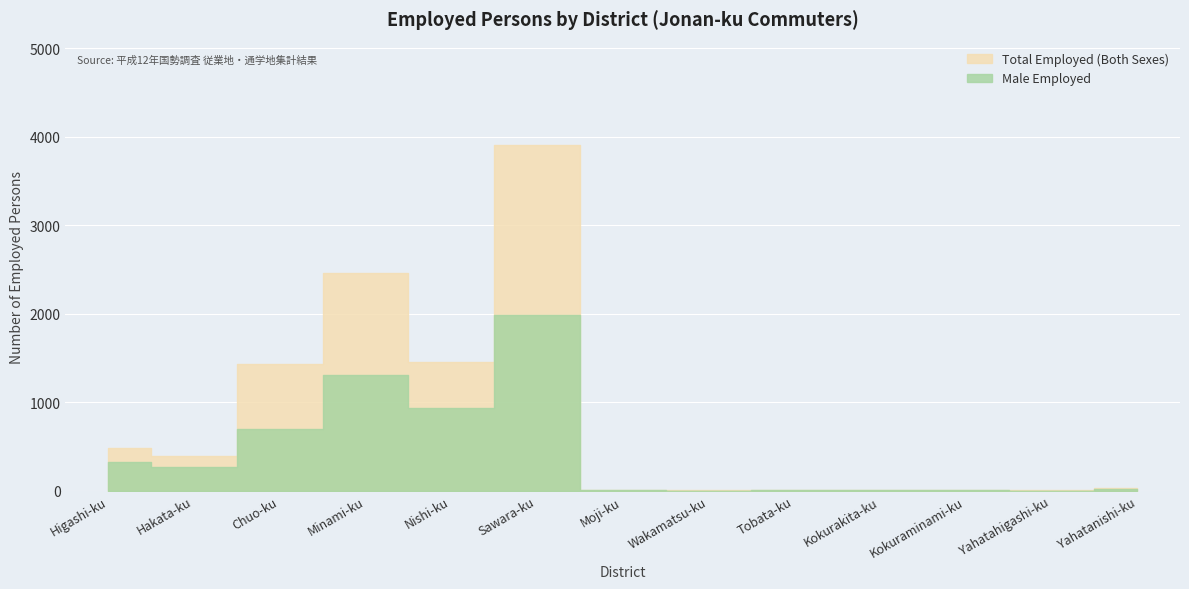

At Moji-ku, list the series in order from smallest to largest.

Male Employed, Total Employed (Both Sexes)